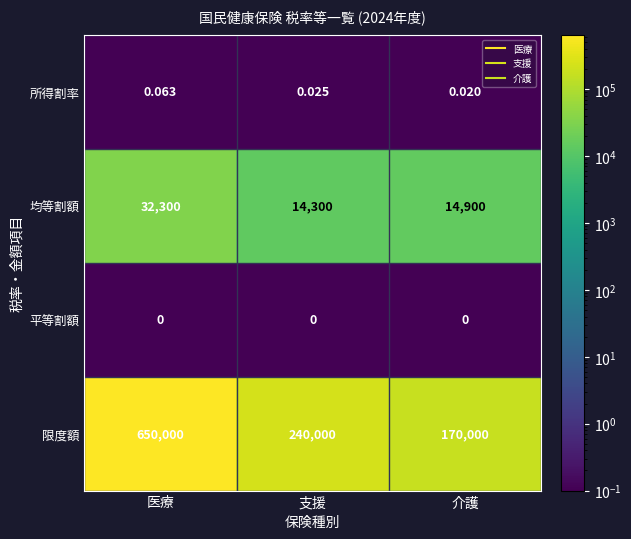

At which label does 限度額 reach its peak?

医療